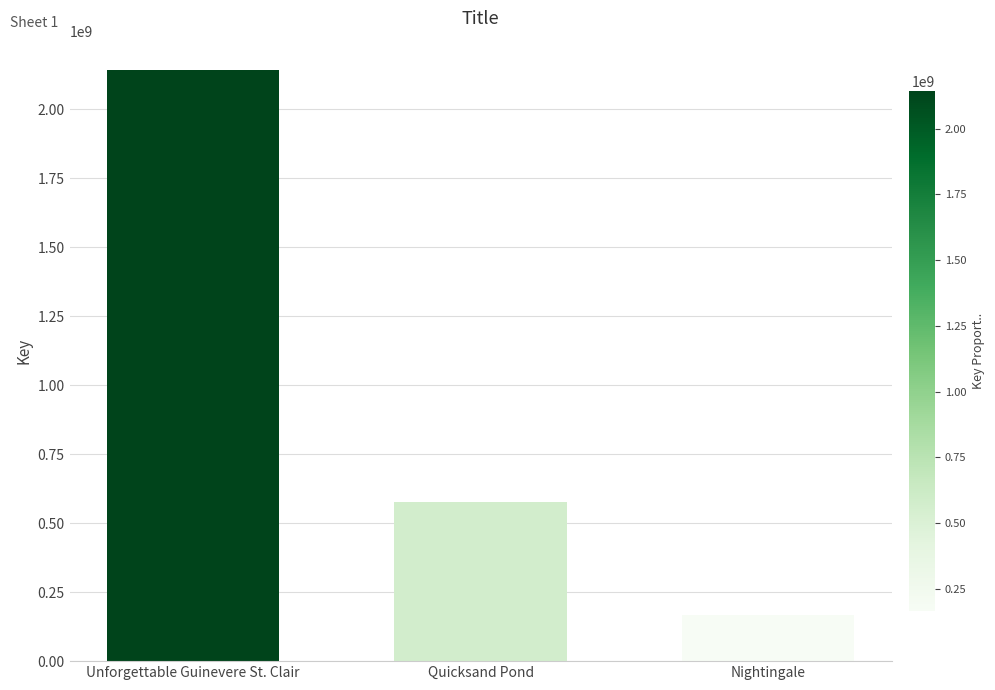

Count the number of data series in this chart.

1